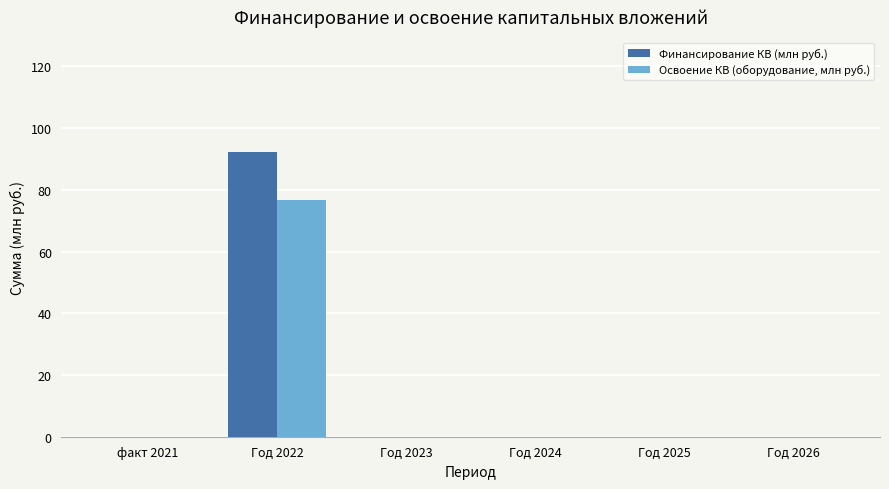

Is the value of Освоение КВ (оборудование, млн руб.) at Год 2023 greater than the value of Финансирование КВ (млн руб.) at Год 2022?

No